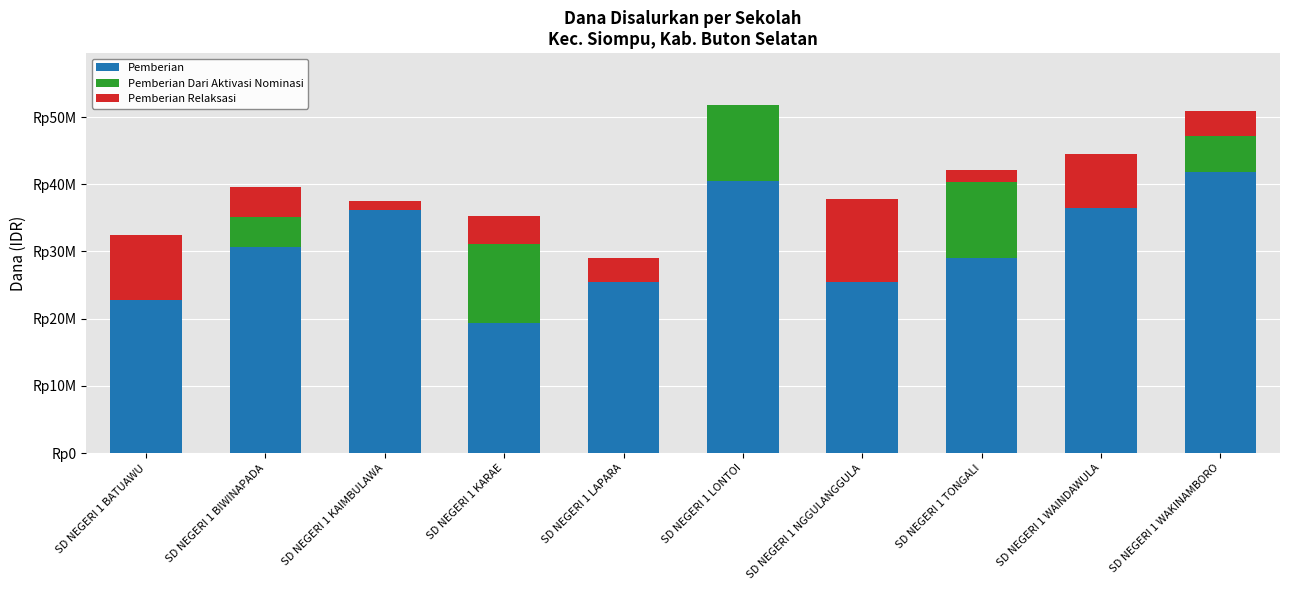

Does the chart contain stacked bars?

Yes